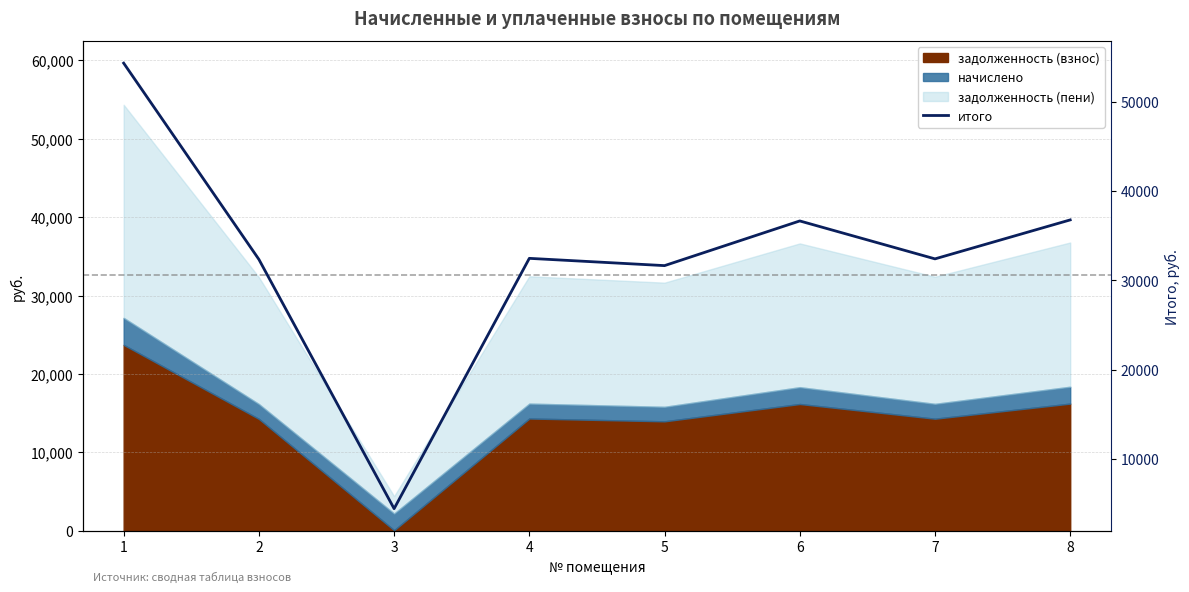

Which category has the lowest value across all series?

3